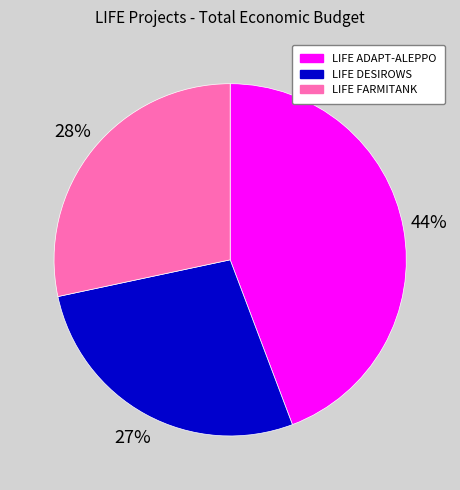

Is the sum of LIFE DESIROWS and LIFE ADAPT-ALEPPO greater than half?

Yes